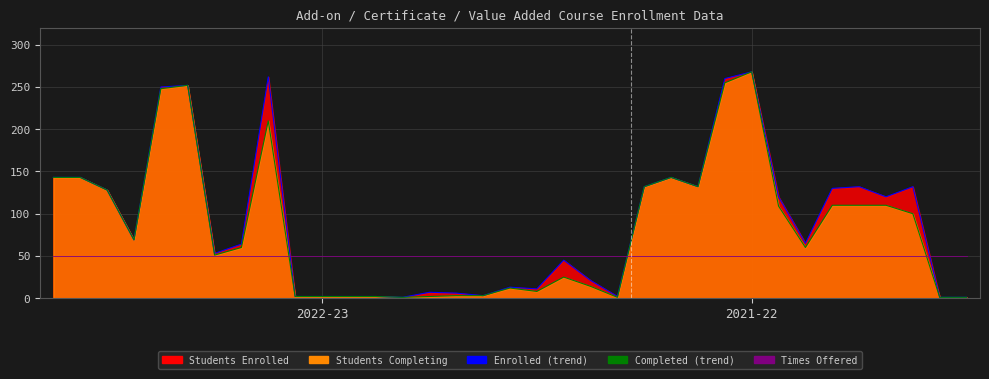

What is the difference between the highest and lowest values at 25?

210